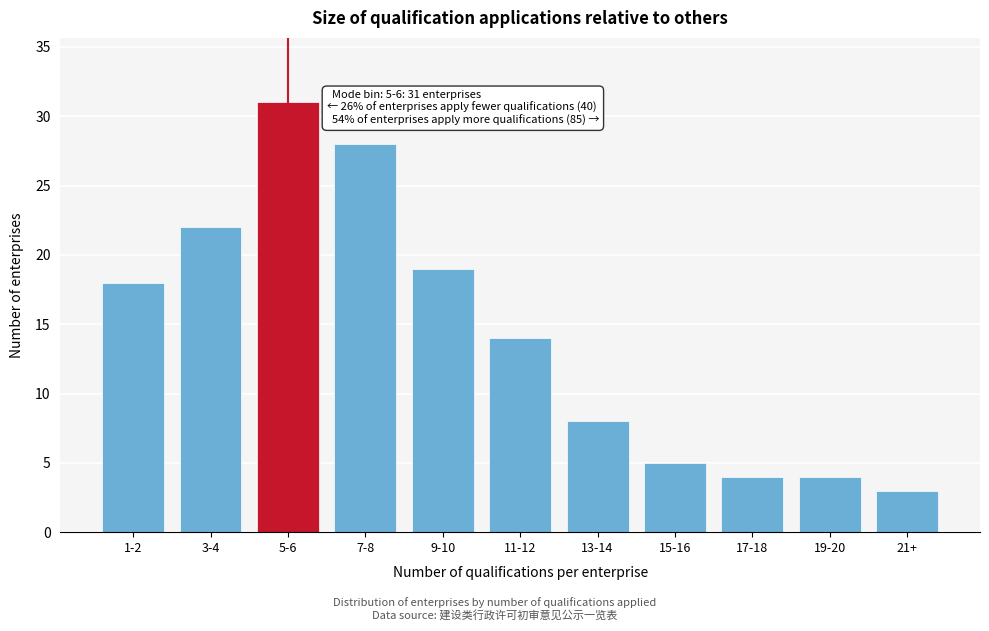

Reading right to left, transcribe all the data shown in this chart.

21+=3	19-20=4	17-18=4	15-16=5	13-14=8	11-12=14	9-10=19	7-8=28	5-6=31	3-4=22	1-2=18